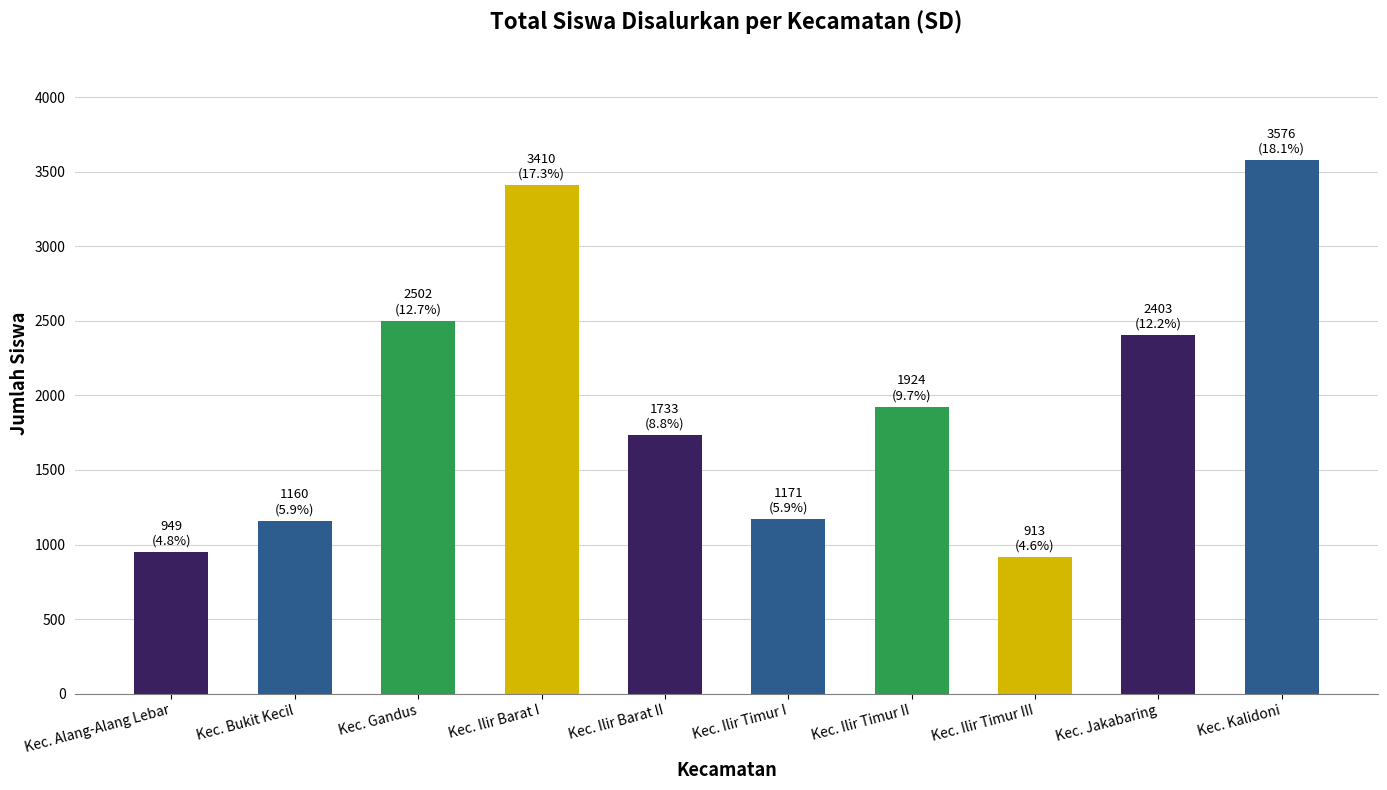

At which label does the data first exceed 1924?

Kec. Gandus